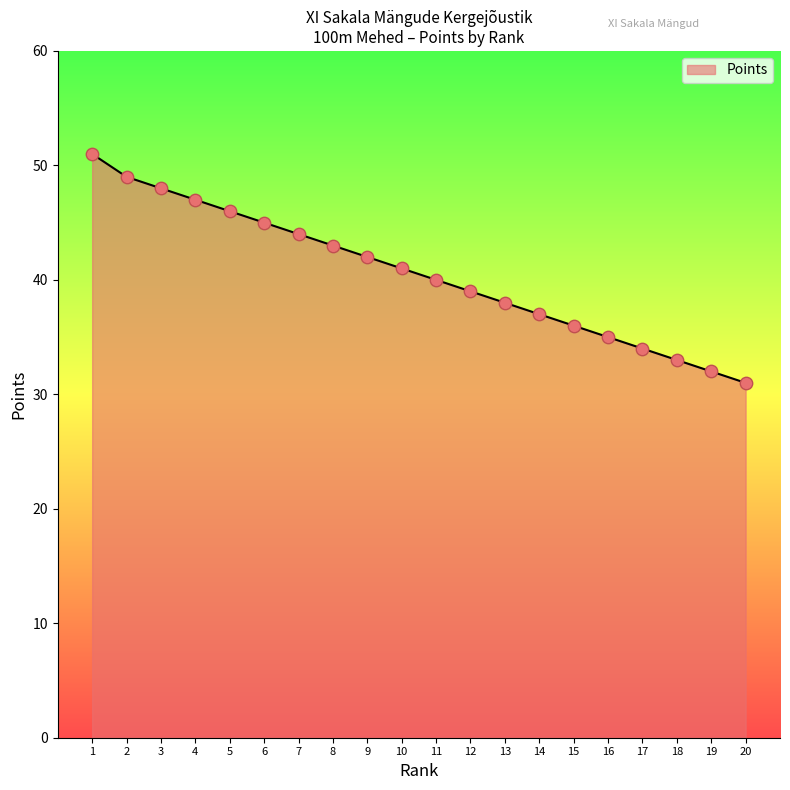

Between 8 and 11, which is larger?

8